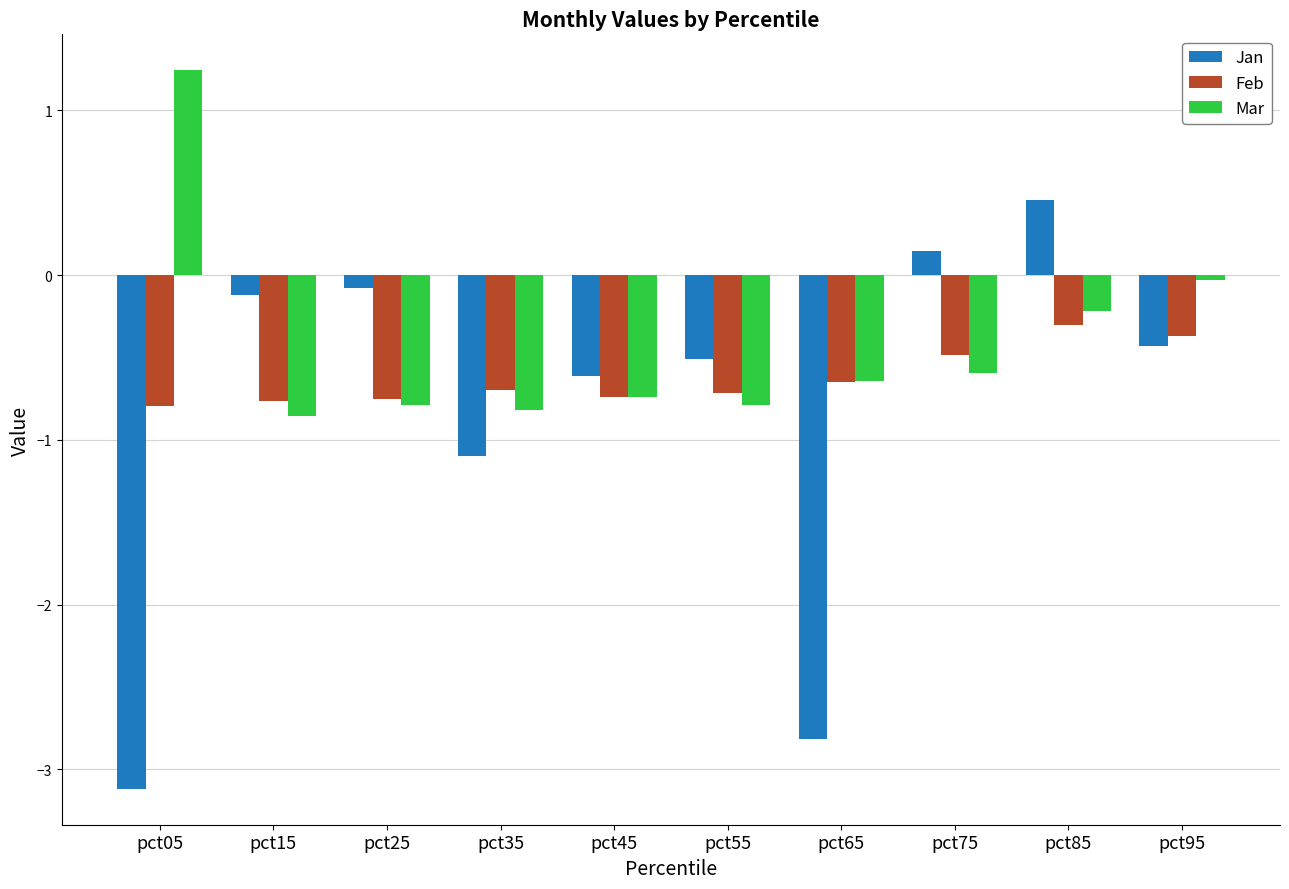

At which category does the chart reach its minimum across all series?

pct05